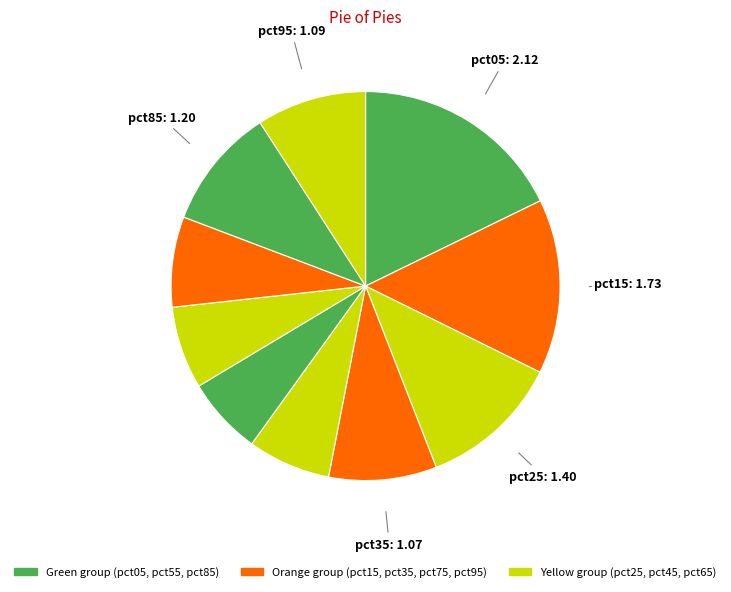

Count the number of slices in the pie.

10